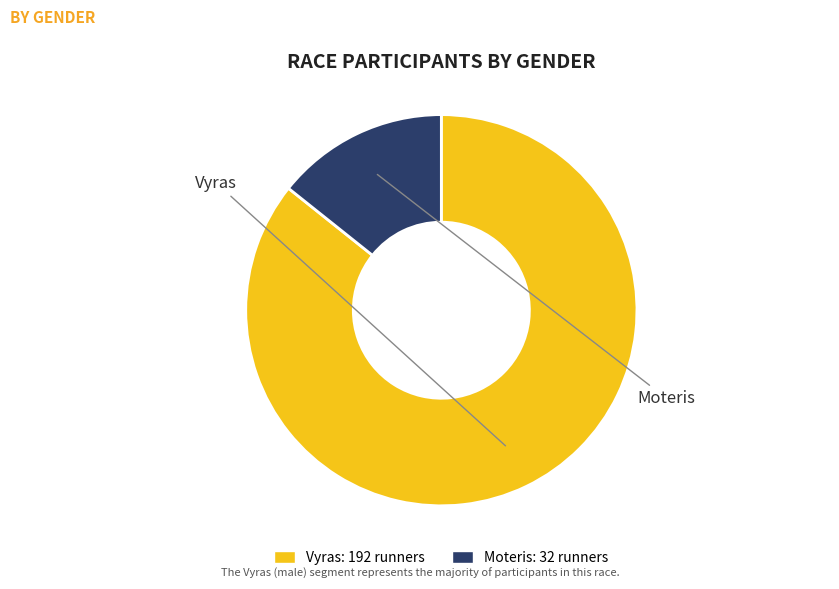

What is the majority slice?

Vyras